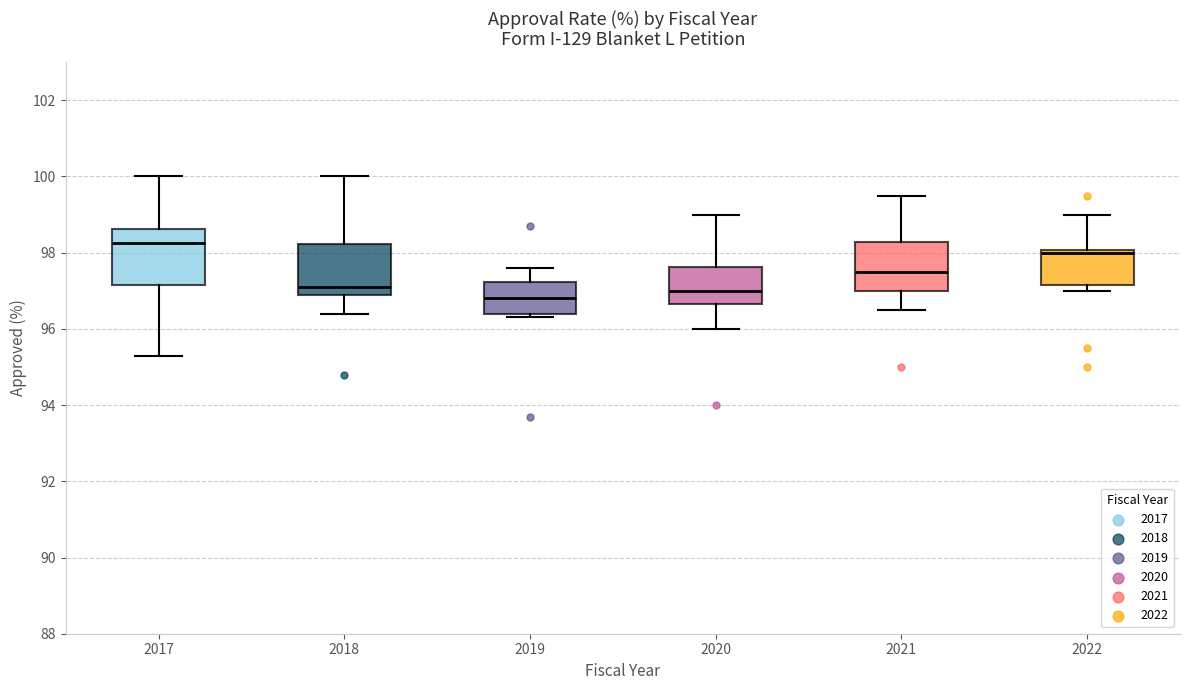

Reading left to right, transcribe this box plot: for each box, give where its median line is, the range the box spans, and where its two whiskers end, as read against the y-axis. The values are not printed on the chart, so give them approximately, as read against the axis.

2017: median 98.2, box 97.2 to 98.6, whiskers 95.4 to 100.0
2018: median 97.2, box 97.0 to 98.2, whiskers 96.4 to 100.0
2019: median 96.8, box 96.4 to 97.2, whiskers 96.4 (just below the box's lower edge) to 97.6
2020: median 97.0, box 96.6 to 97.6, whiskers 96.0 to 99.0
2021: median 97.6, box 97.0 to 98.2, whiskers 96.6 to 99.6
2022: median 98.0 (just below the box's upper edge), box 97.2 to 98.0, whiskers 97.0 to 99.0